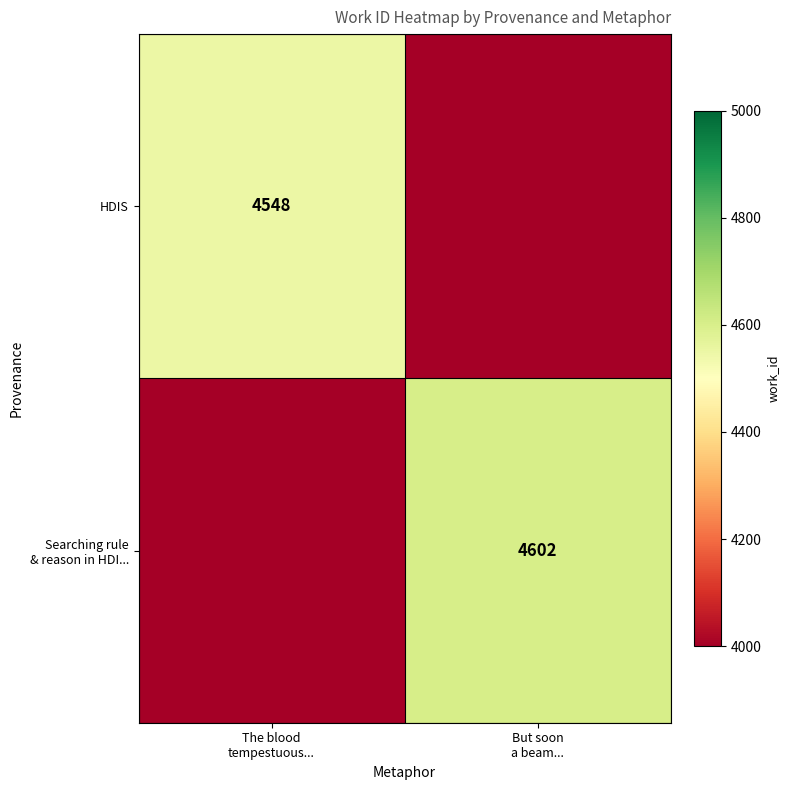

Rank the series by their maximum value, from highest to lowest.

Searching rule & reason in HDI..., HDIS